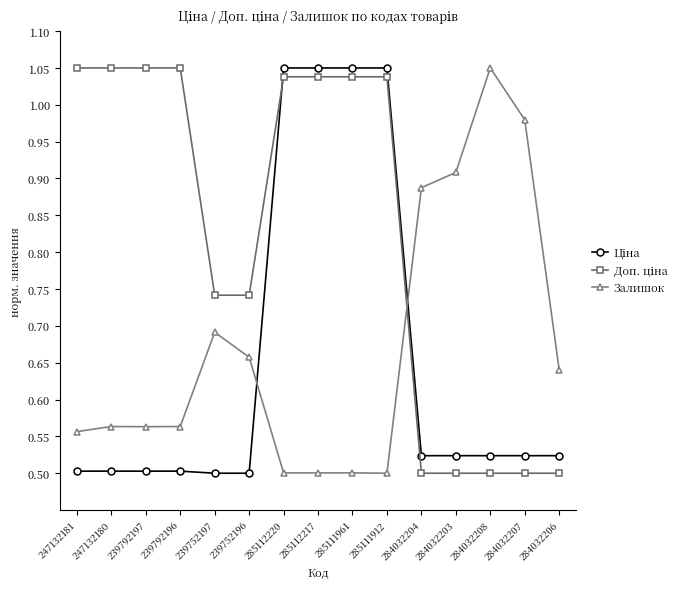

At how many categories does at least one series exceed 0?

15